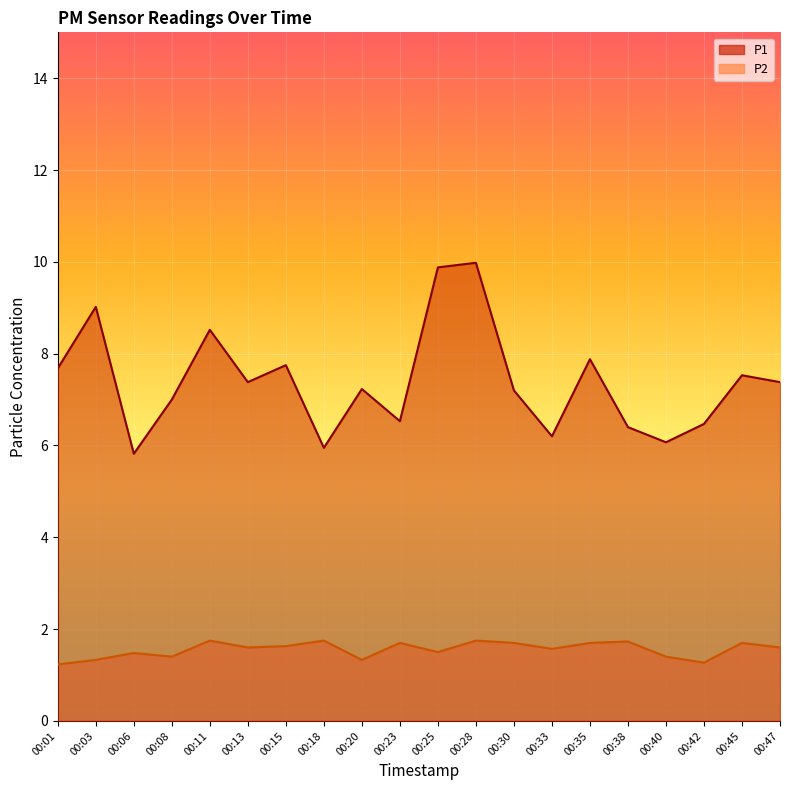

Reading right to left, what are all the values shown in this chart?

P1: 00:47=7.4	00:45=7.5	00:42=6.5	00:40=6.1	00:38=6.4	00:35=7.9	00:33=6.2	00:30=7.2	00:28=10.0	00:25=9.9	00:23=6.5	00:20=7.2	00:18=6.0	00:15=7.8	00:13=7.4	00:11=8.5	00:08=7.0	00:06=5.8	00:03=9.0	00:01=7.7
P2: 00:47=1.6	00:45=1.7	00:42=1.3	00:40=1.4	00:38=1.7	00:35=1.7	00:33=1.6	00:30=1.7	00:28=1.8	00:25=1.5	00:23=1.7	00:20=1.3	00:18=1.8	00:15=1.6	00:13=1.6	00:11=1.8	00:08=1.4	00:06=1.5	00:03=1.3	00:01=1.2